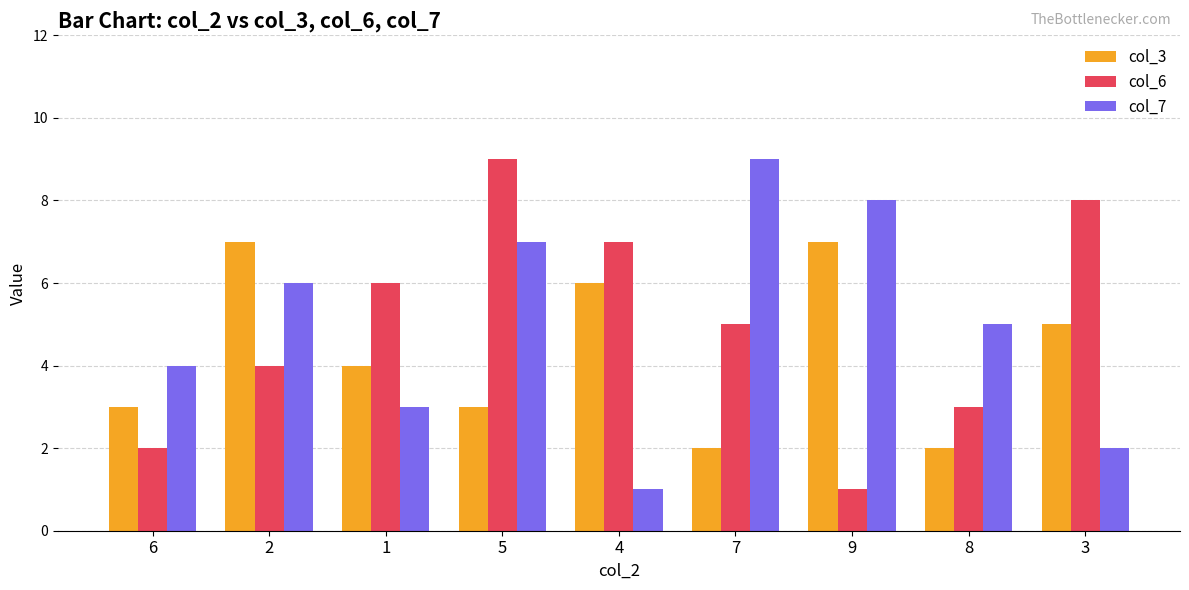

How many data points in col_7 are less than 5?

4